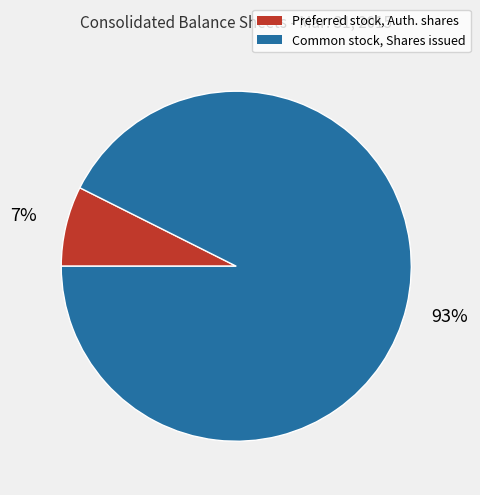

Combined, do Common stock, Shares issued and Preferred stock, Auth. shares account for over 50%?

Yes